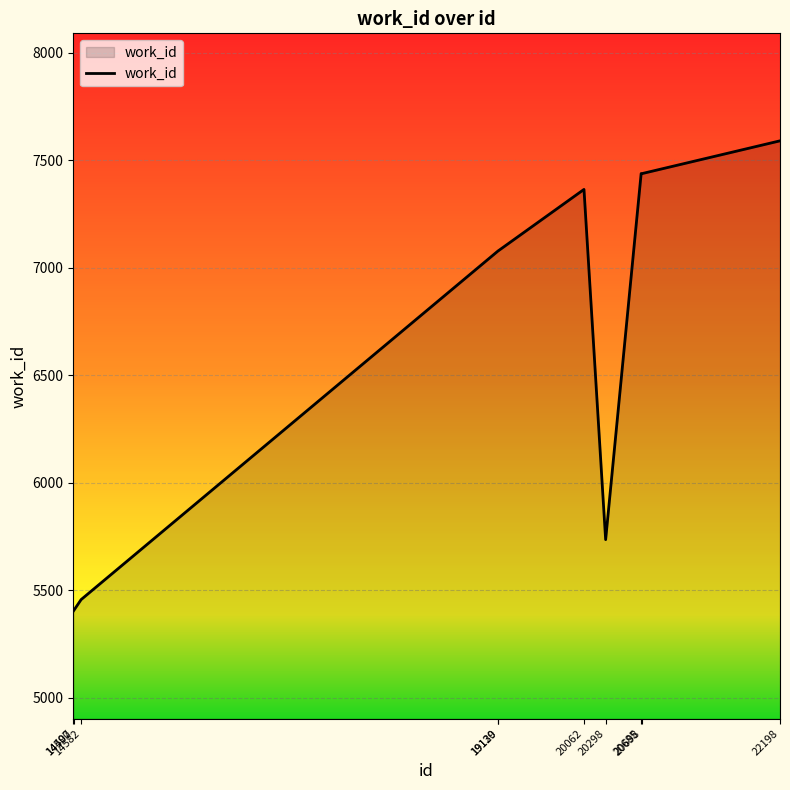

What is the maximum value shown in the chart?

7591